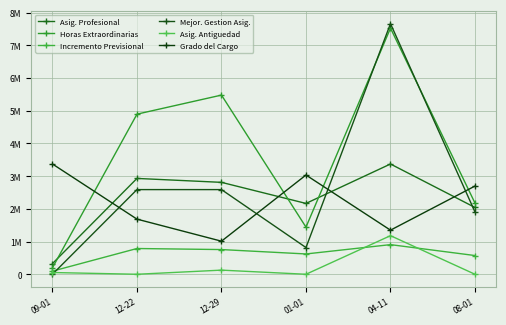

Which series has the largest range (max minus min)?

Mejor. Gestion Asig.